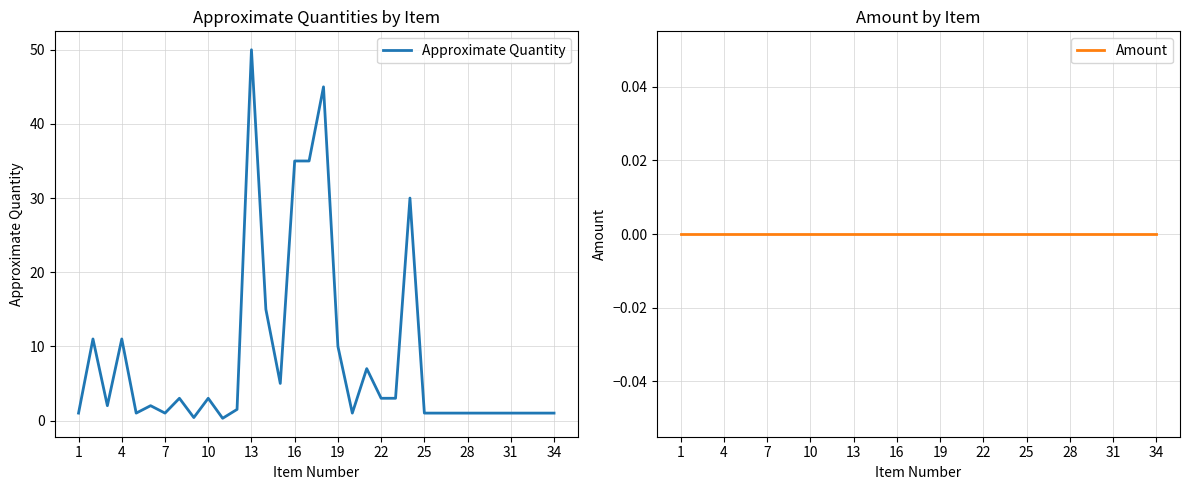

What is the highest value of the Approximate Quantity series?

50.0